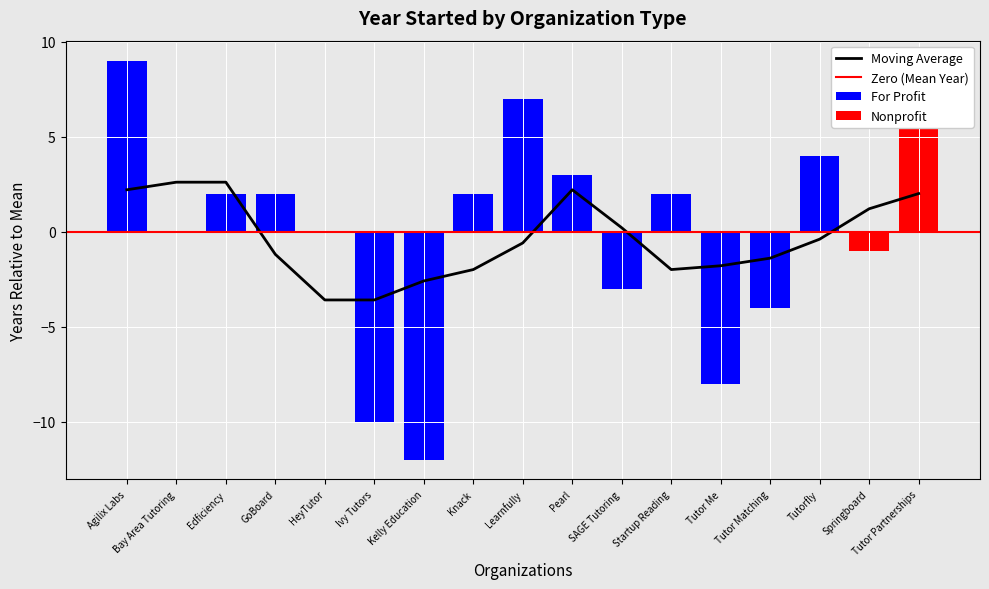

True or false: For Profit has a value of 8 at HeyTutor.

False